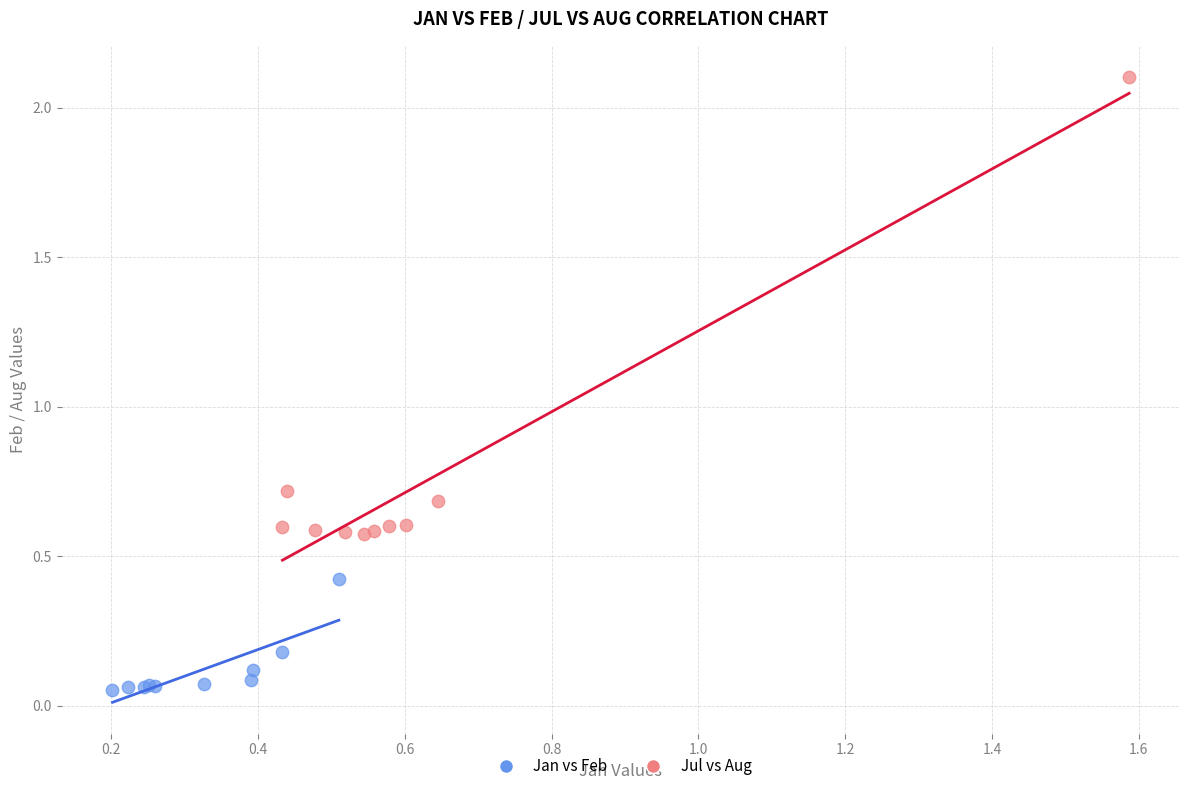

Which series contains the lowest Y value?

Jan vs Feb